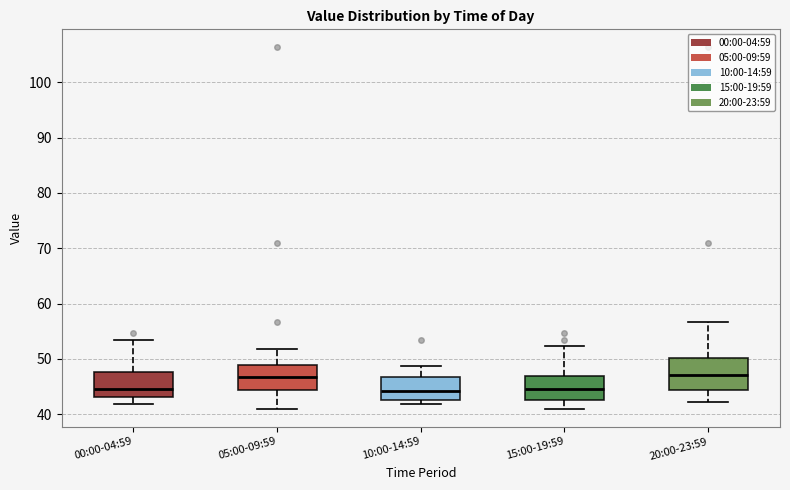

Where is the upper edge of the box for 00:00-04:59 on the y-axis? The values are not printed on the chart, so give them approximately, as read against the axis.

48